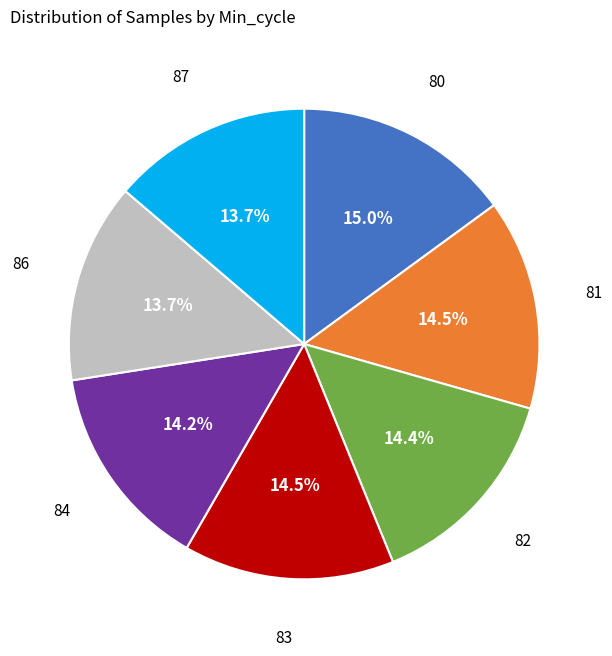

Is there any slice that represents more than half of the pie?

No